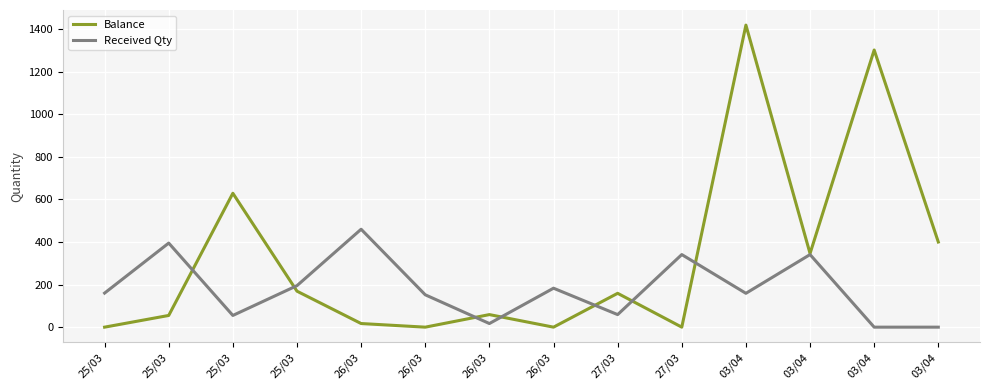

At 27/03, list the series in order from largest to smallest.

Balance, Received Qty